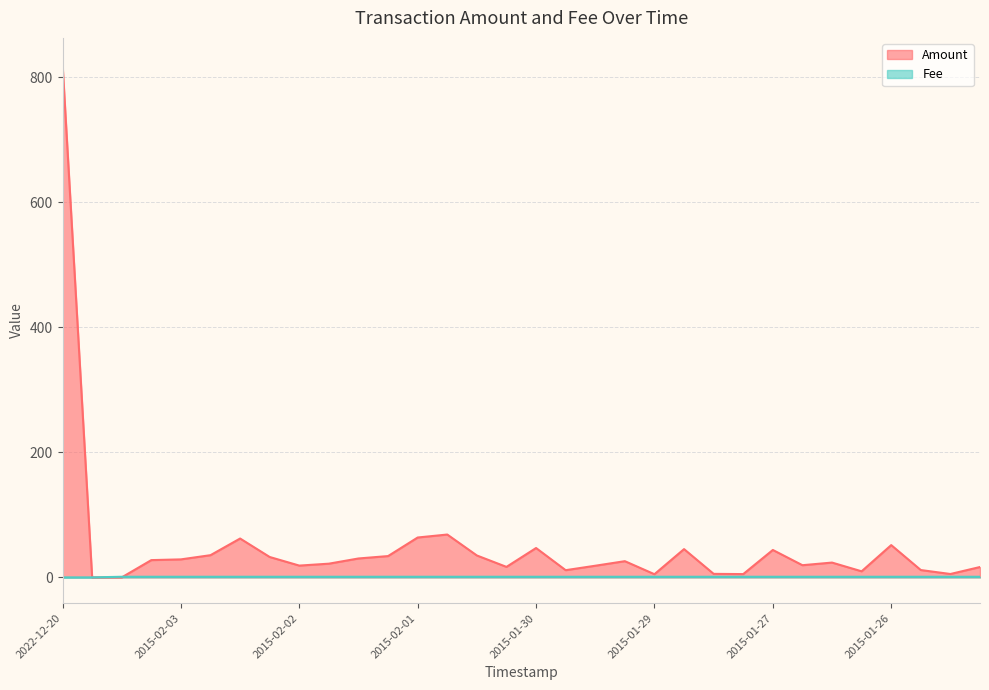

Rank the series by their maximum value, from highest to lowest.

Amount, Fee